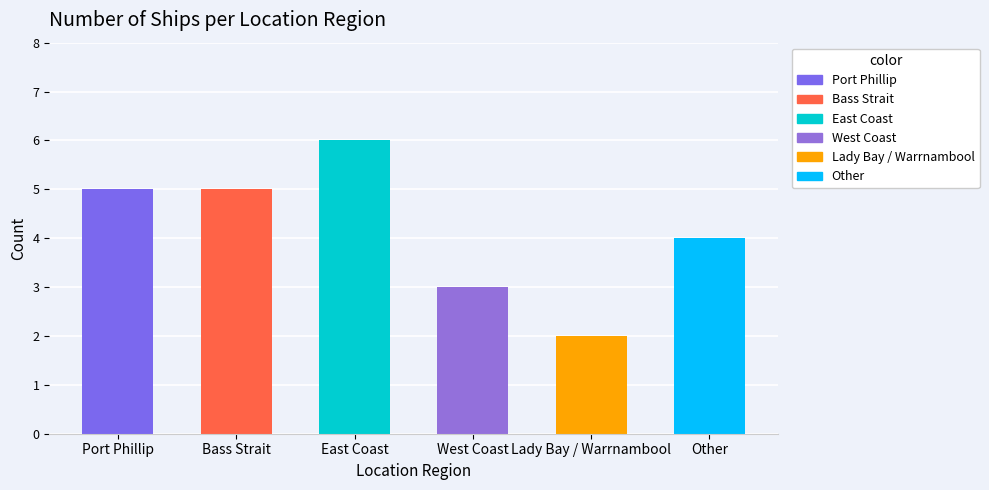

Reading left to right, list all the values displayed in this chart.

5	5	6	3	2	4